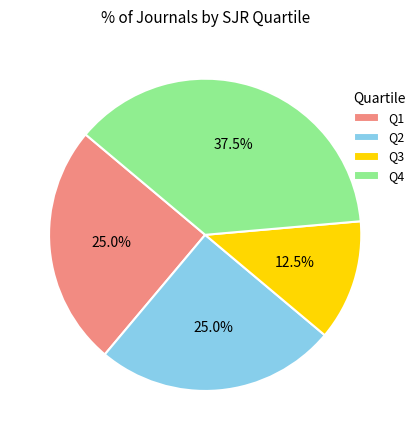

Is Q3 the majority of the pie?

No